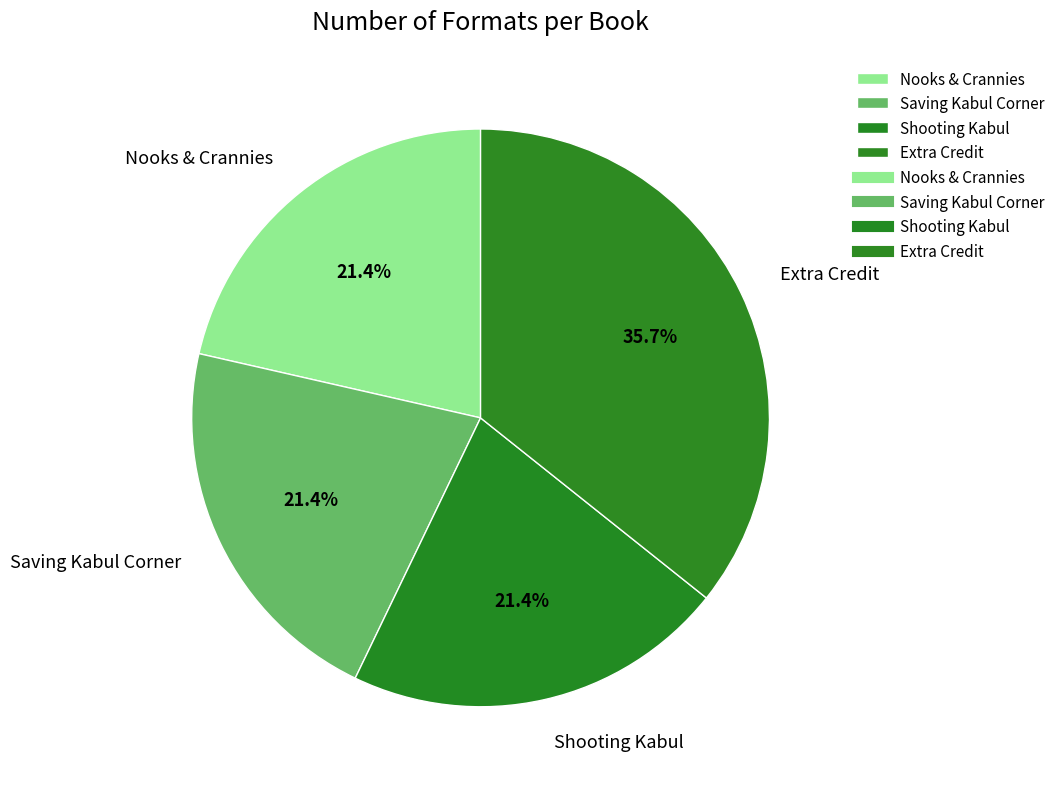

Which category has the biggest portion of the pie?

Extra Credit